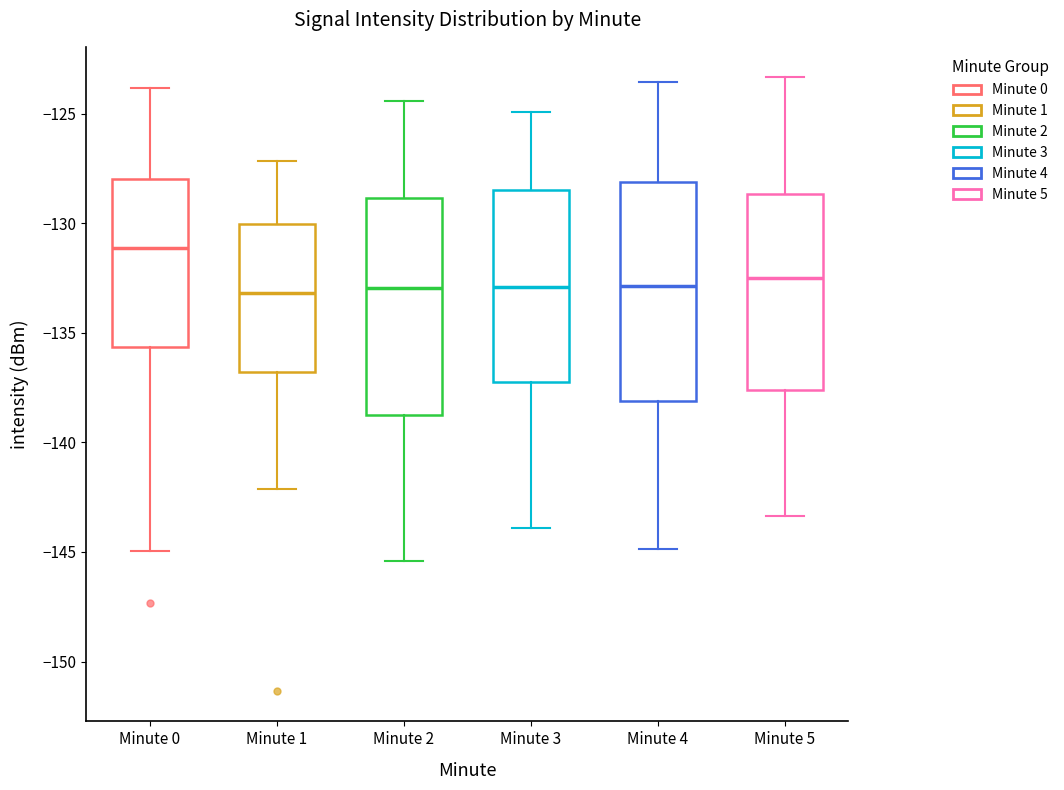

Which box's median line is the highest?

Minute 0